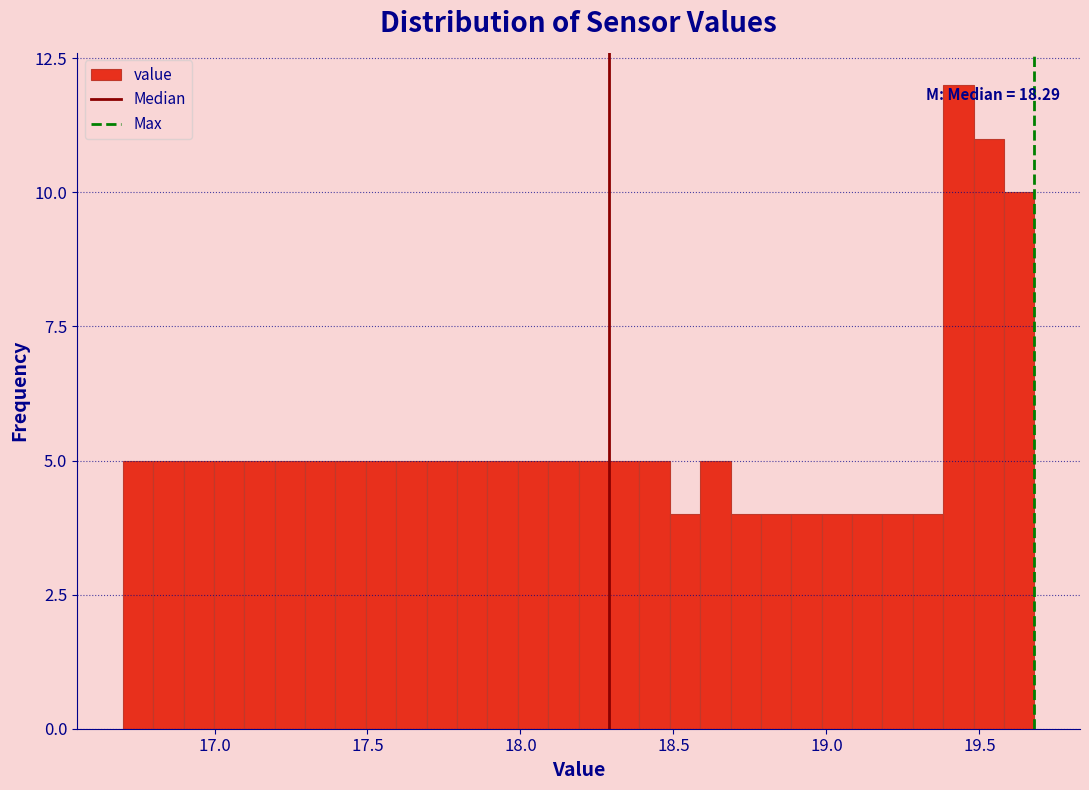

Read against the x-axis, roughly where is the centre of the tallest bar?

19.45